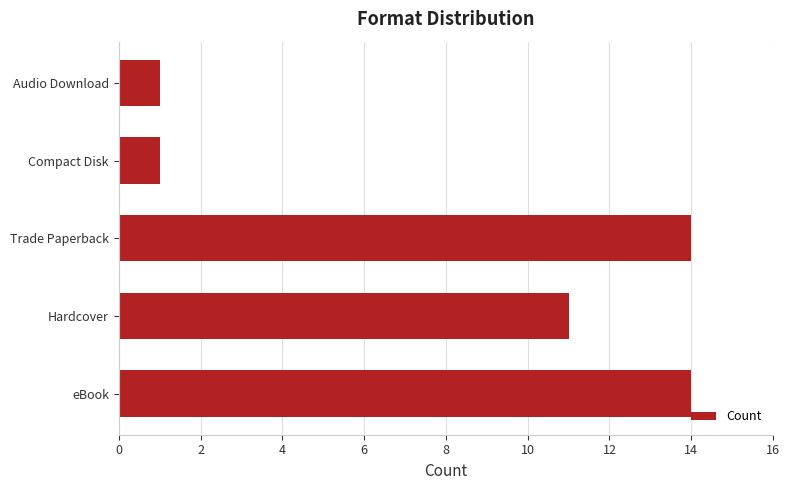

What is the sum of all values?

41